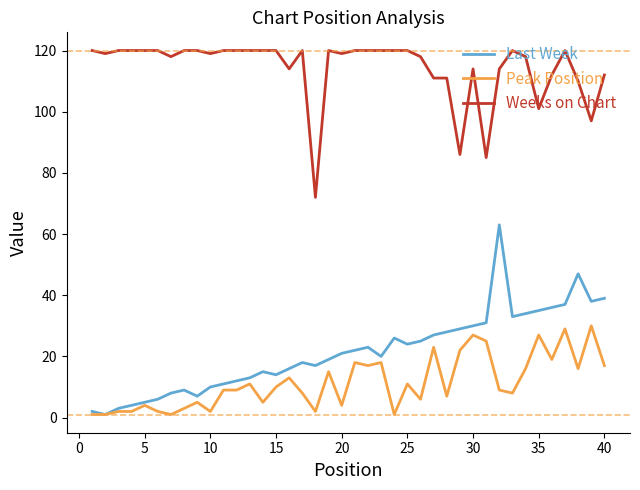

True or false: Last Week and Weeks on Chart intersect in this chart.

False